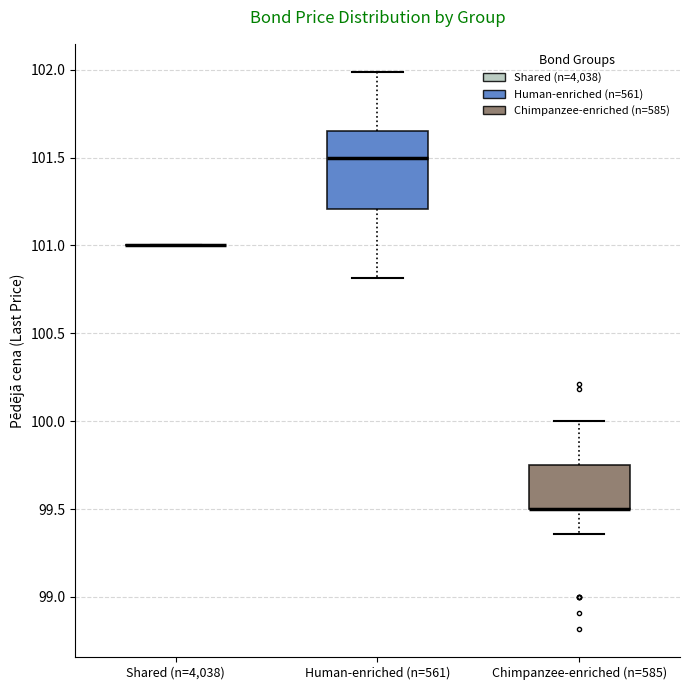

Comparing the boxes themselves (not the whiskers), which one is the tallest?

Human-enriched (n=561)